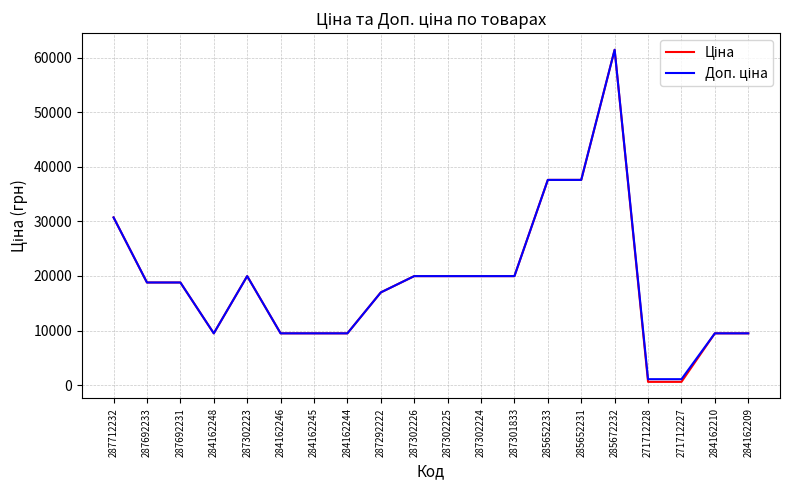

What is the total value across all series at 285652231?

75187.2